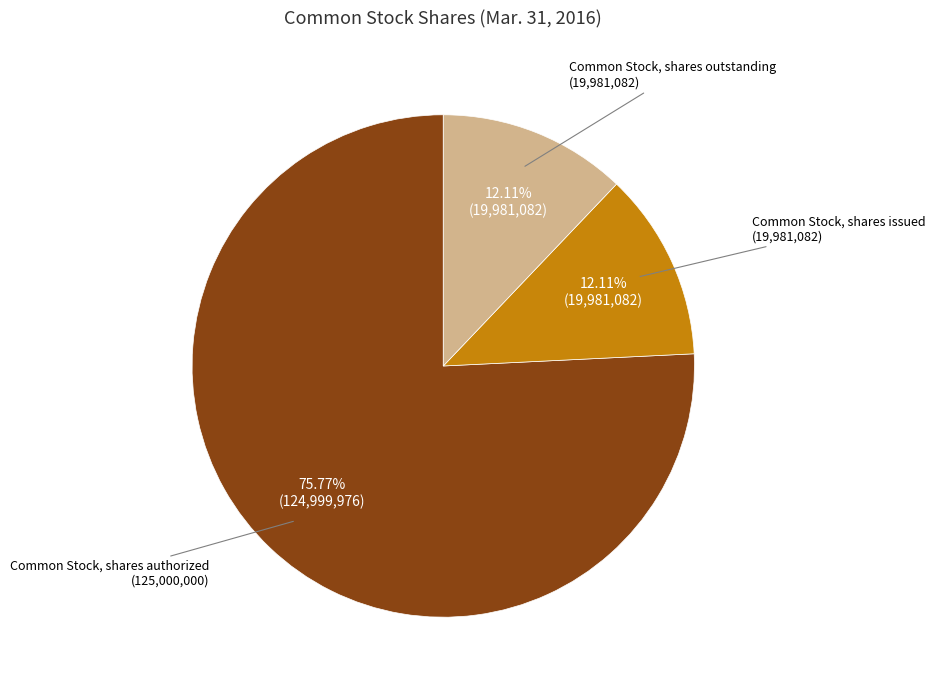

Is there a majority slice in this chart?

Yes